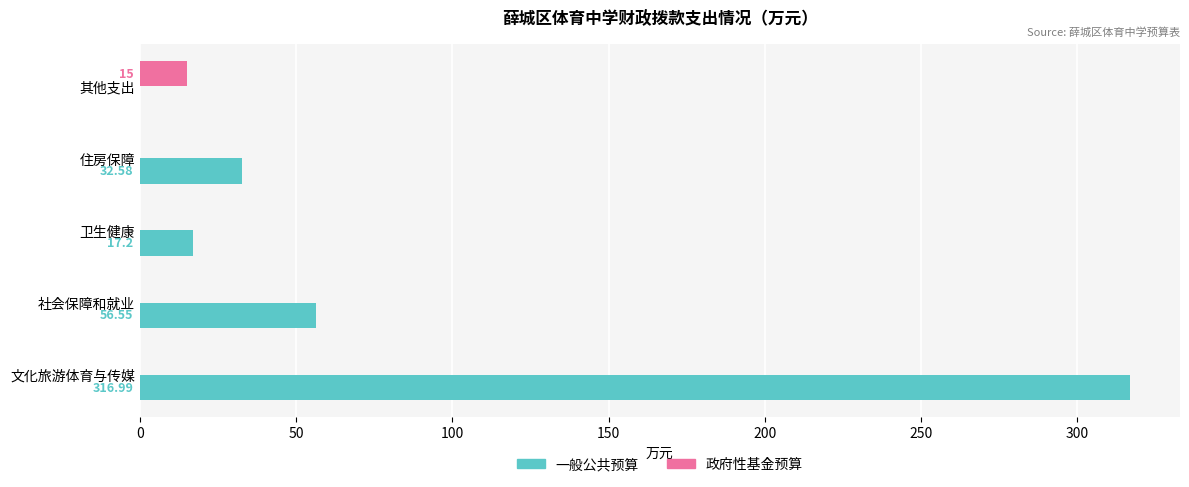

Which series changed the most between 社会保障和就业 and 卫生健康?

一般公共预算